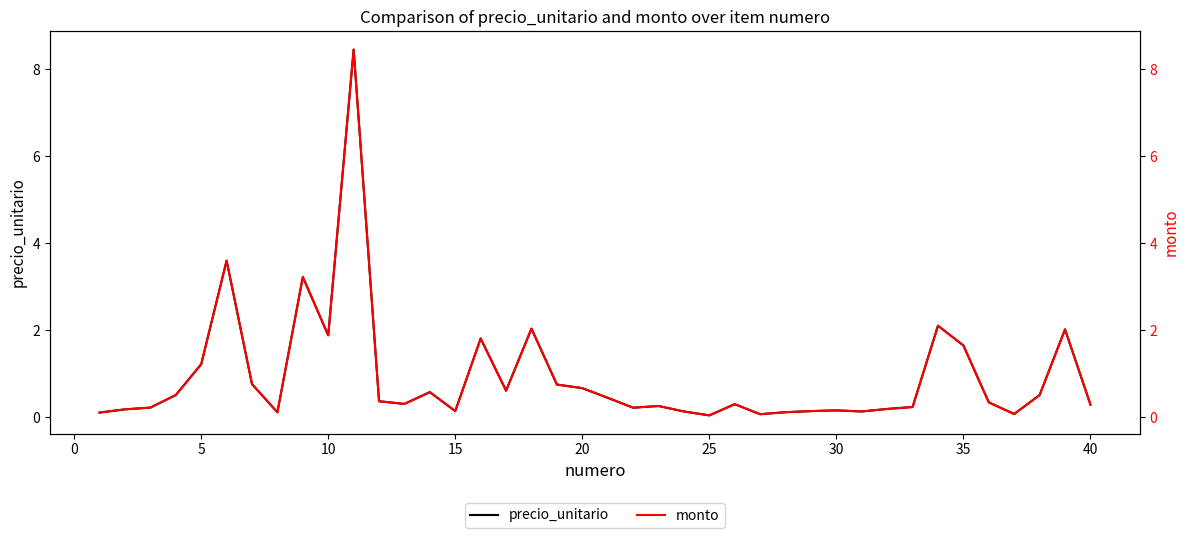

True or false: precio_unitario and monto intersect in this chart.

False